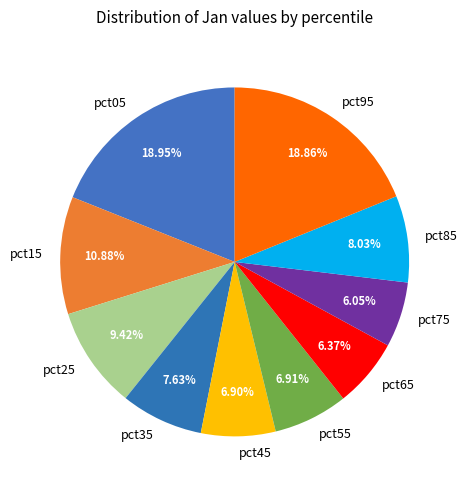

How many slices are in this pie chart?

10